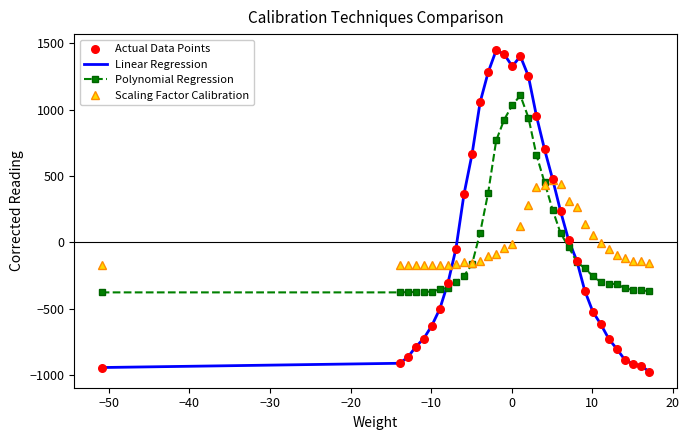

What is the lowest value of the Polynomial Regression series?

-376.4